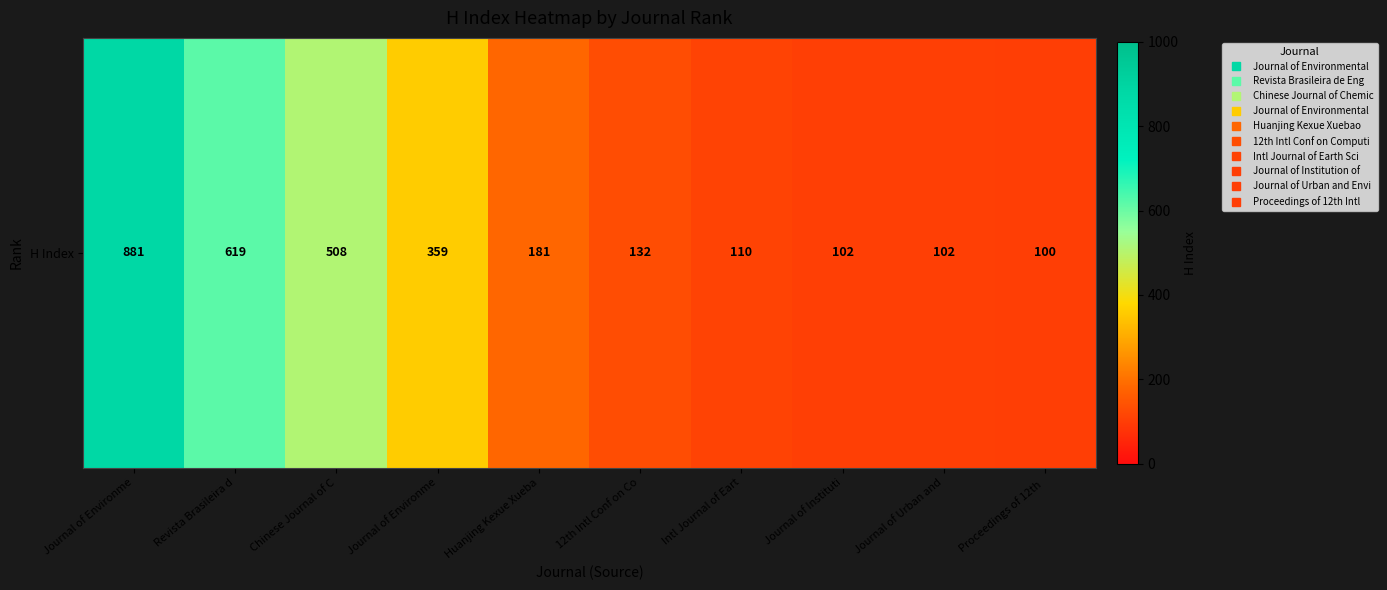

The value at Revista Brasileira d is 1072. True or false?

False